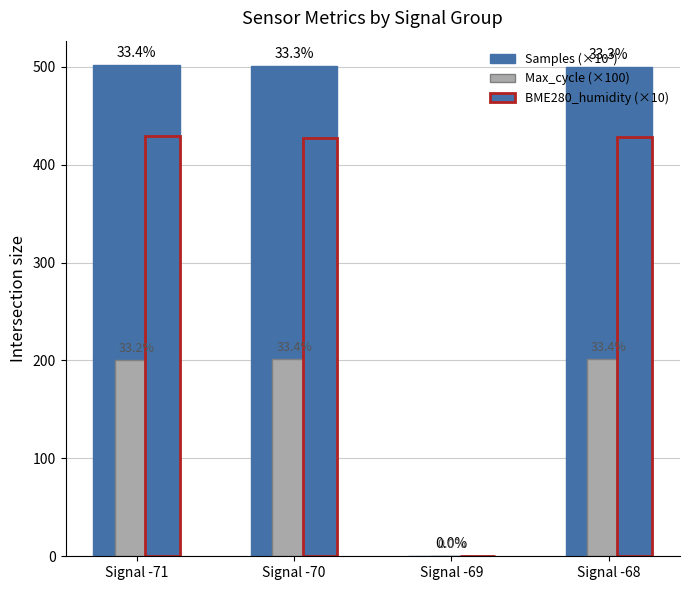

At which category is the sum across all series the highest?

Signal -71